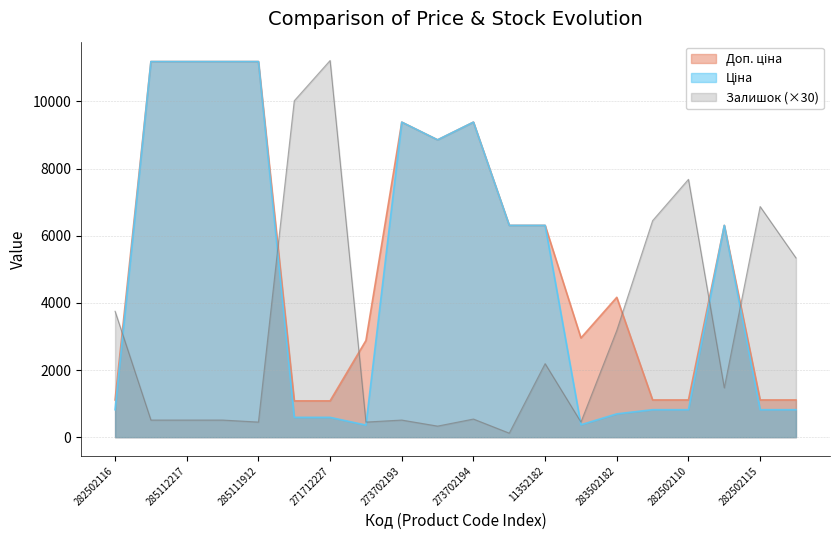

How many intersections are there between Залишок and Ціна?

6